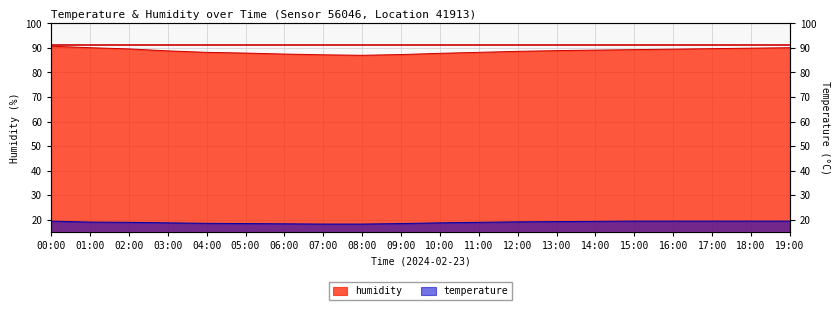

How many values in the temperature series are below 19?

10